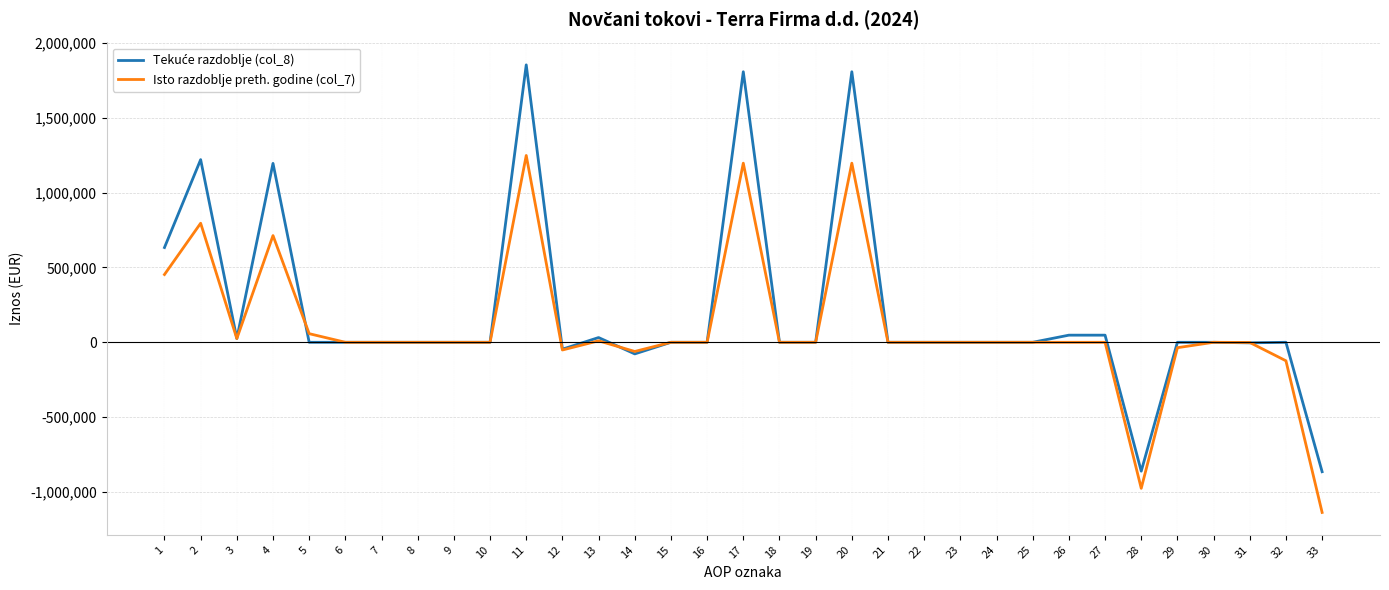

The value of Isto razdoblje preth. godine (col_7) at 4 is 712675. True or false?

True